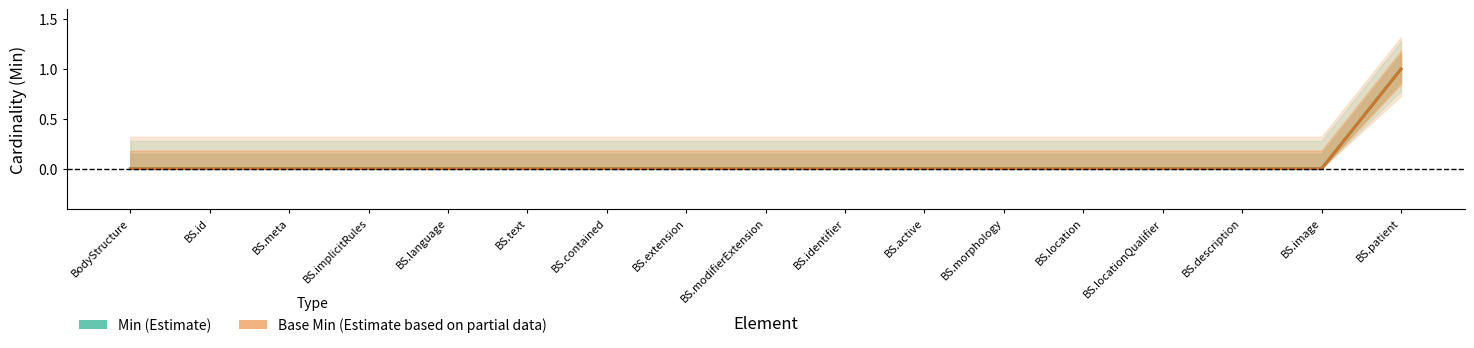

True or false: Min and Base Min cross at least once.

False